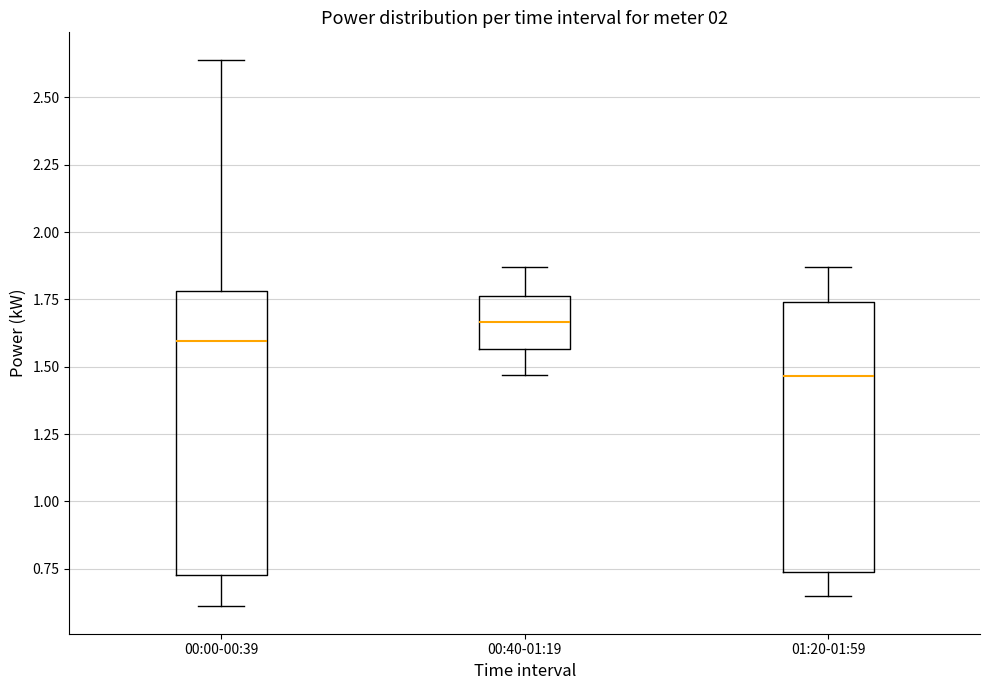

Which box's median line is the lowest?

01:20-01:59